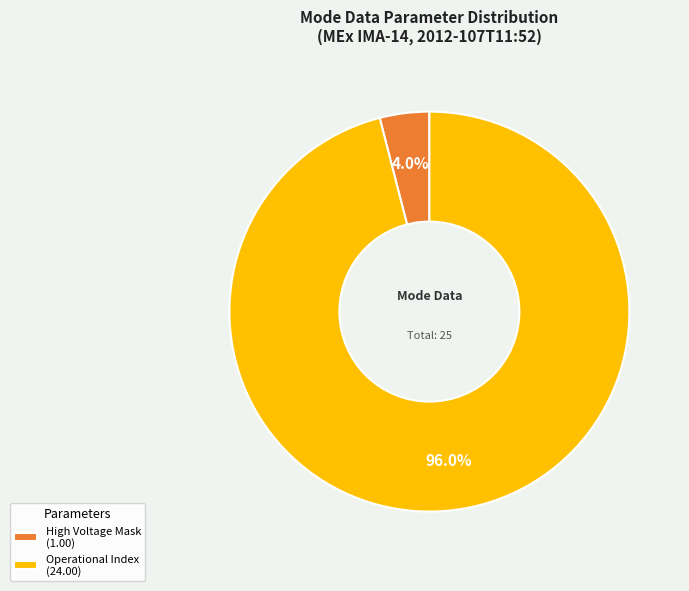

What is the total percentage of High Voltage Mask (1.00) and Operational Index (24.00)?

100.0%